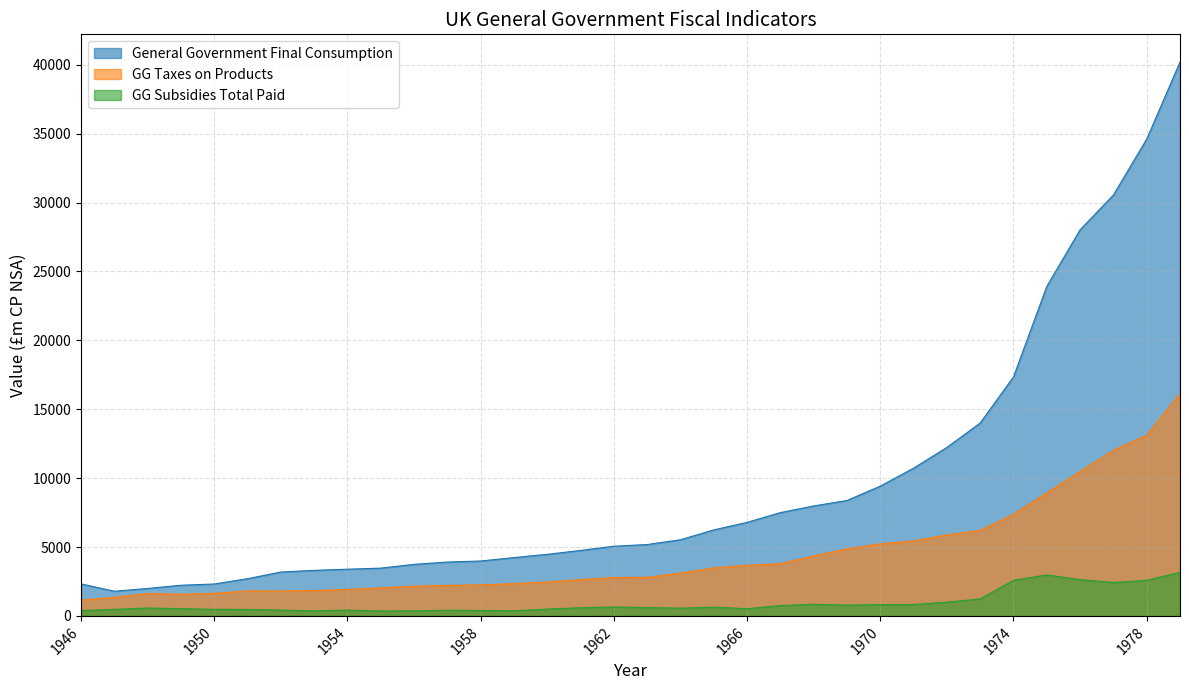

How many data points in GG Taxes on Products are less than 2799?

17